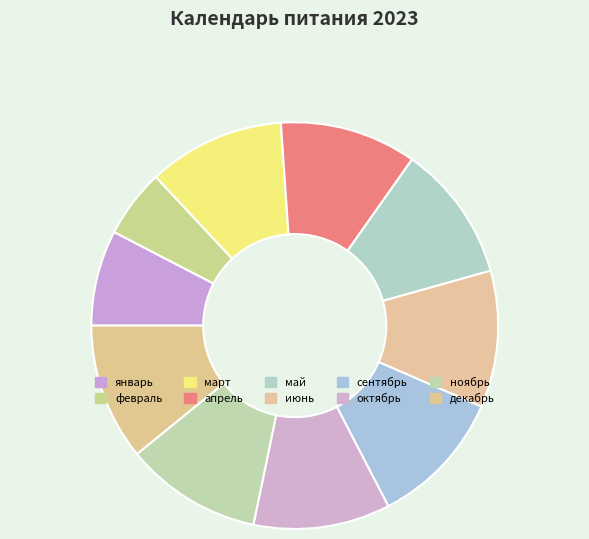

How many slices are in this pie chart?

10